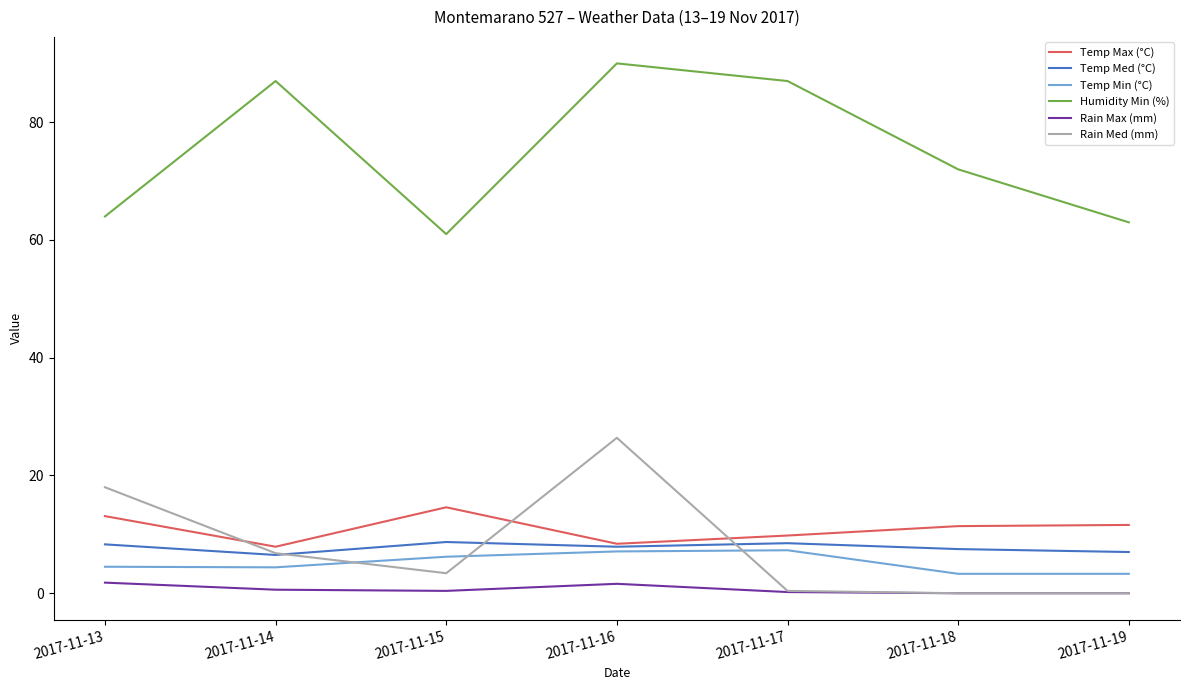

What is the spread (max minus min) of values at 2017-11-17?

86.8